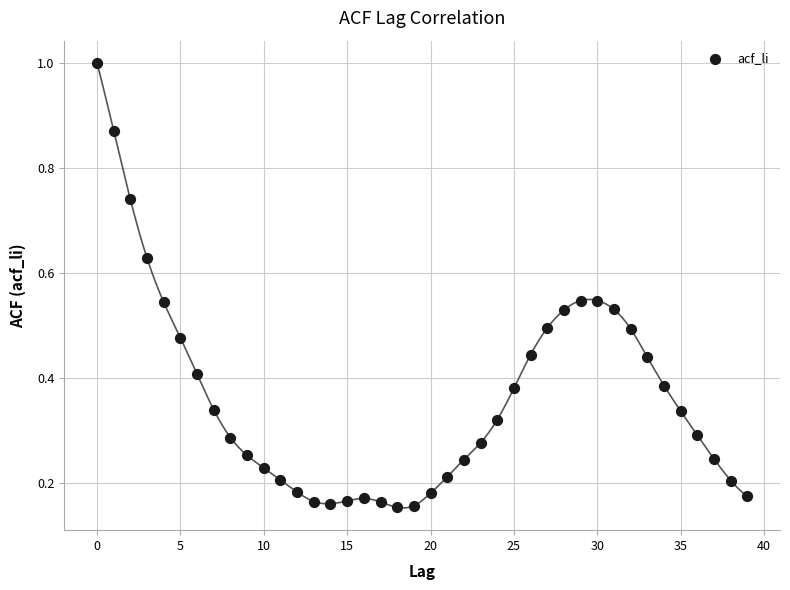

What is the range of Y values (max minus min)?

0.8